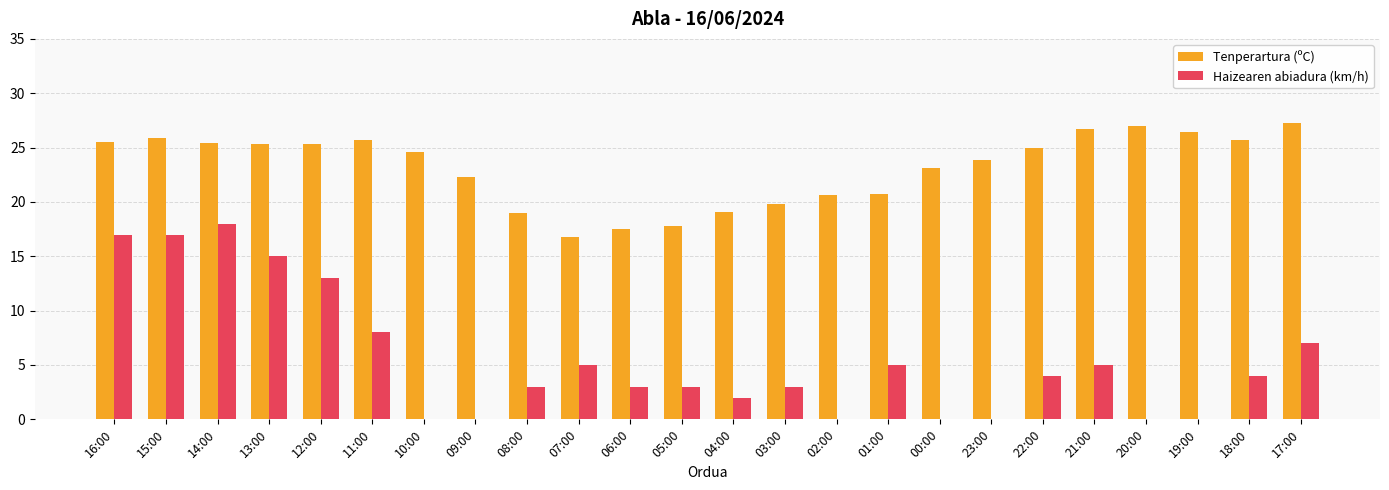

Count the number of categories in the chart.

24